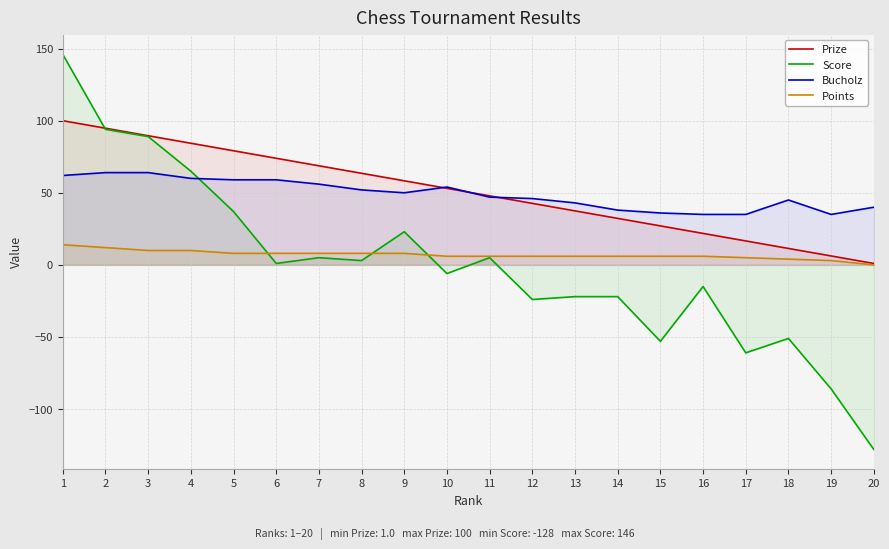

List the series in order of their peak value, lowest first.

Points, Bucholz, Prize, Score